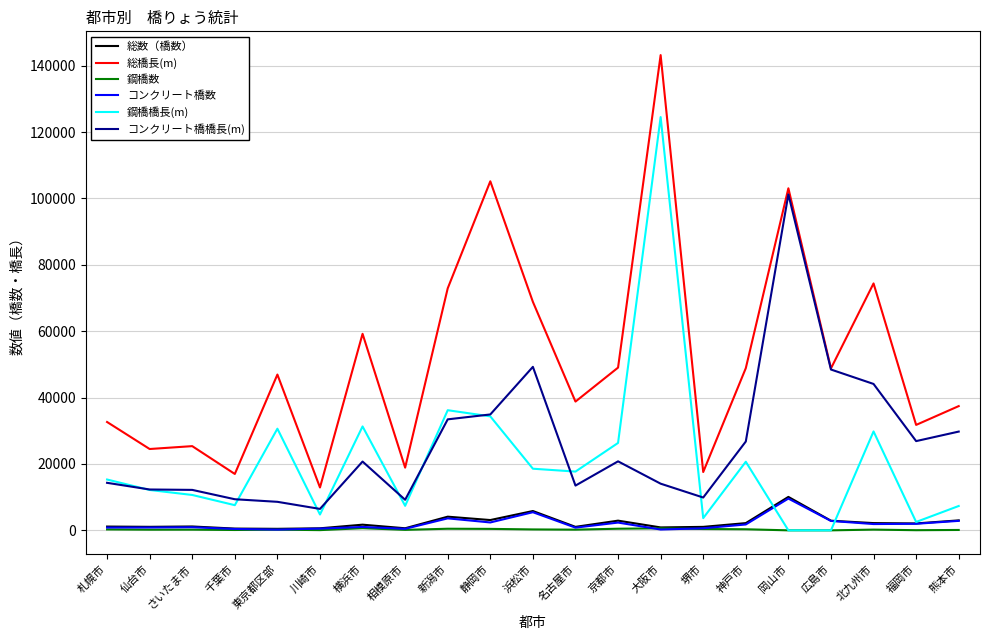

At which label does 鋼橋橋長(m) reach its peak?

大阪市